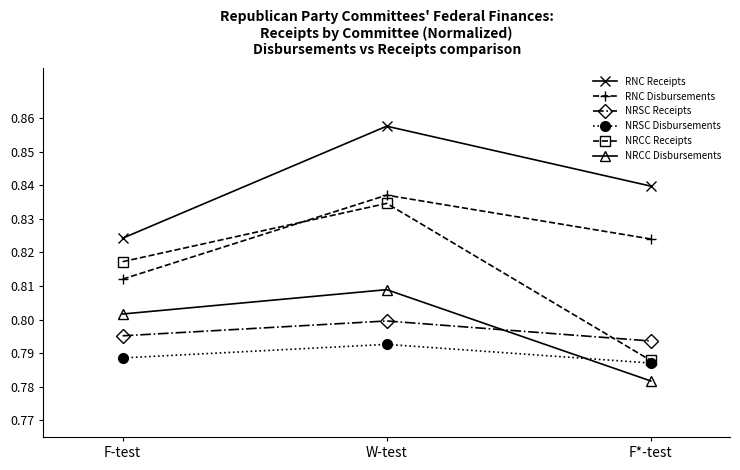

What position from the left is F-test?

1